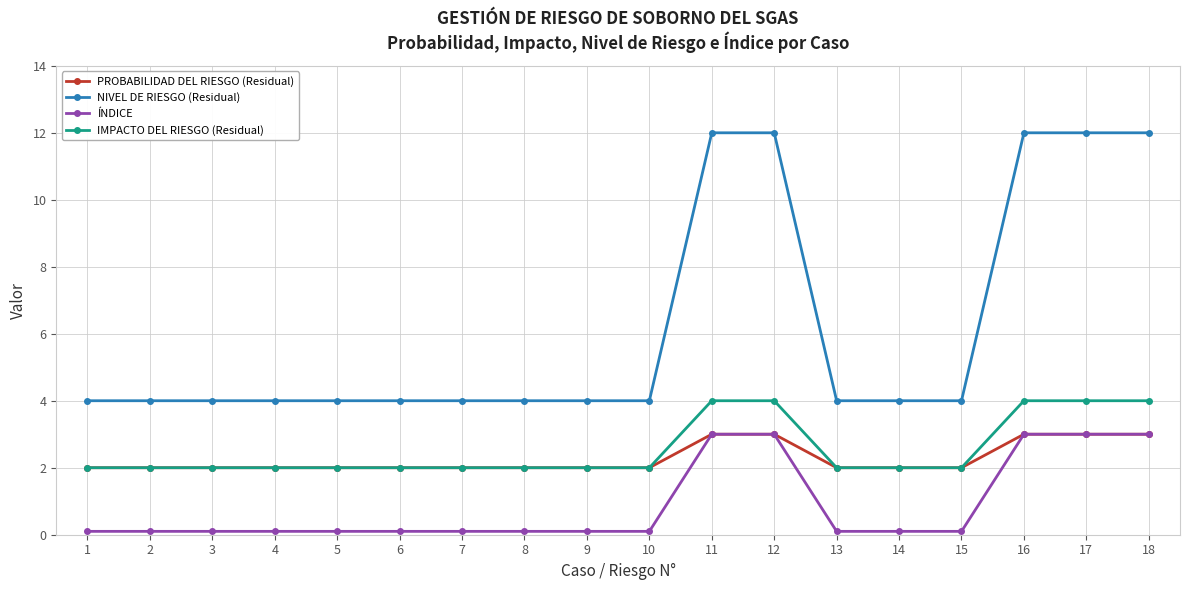

How many series are shown in this chart?

4